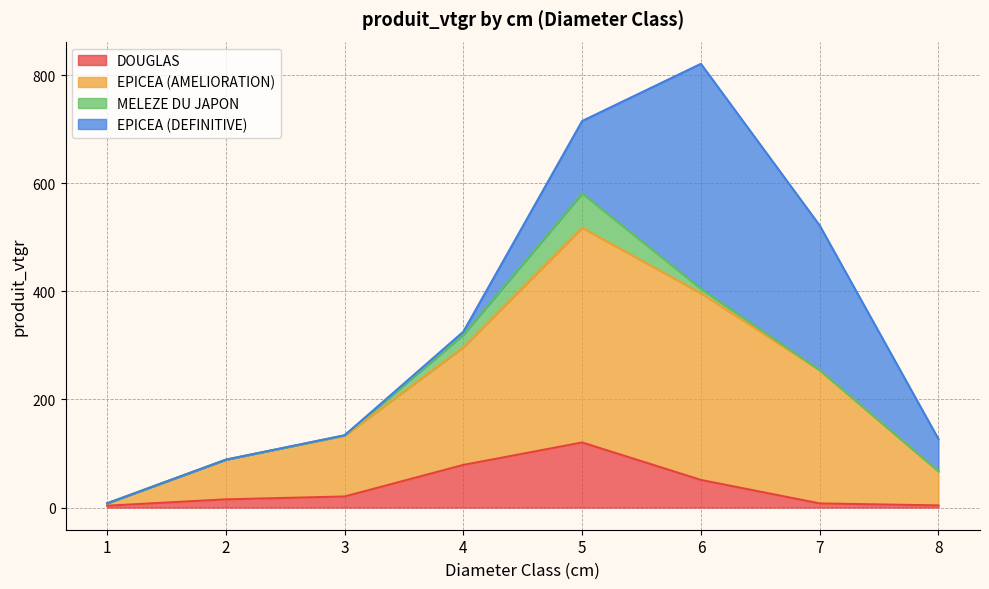

Is the value of DOUGLAS at 6 greater than the value of EPICEA (AMELIORATION) at 3?

No